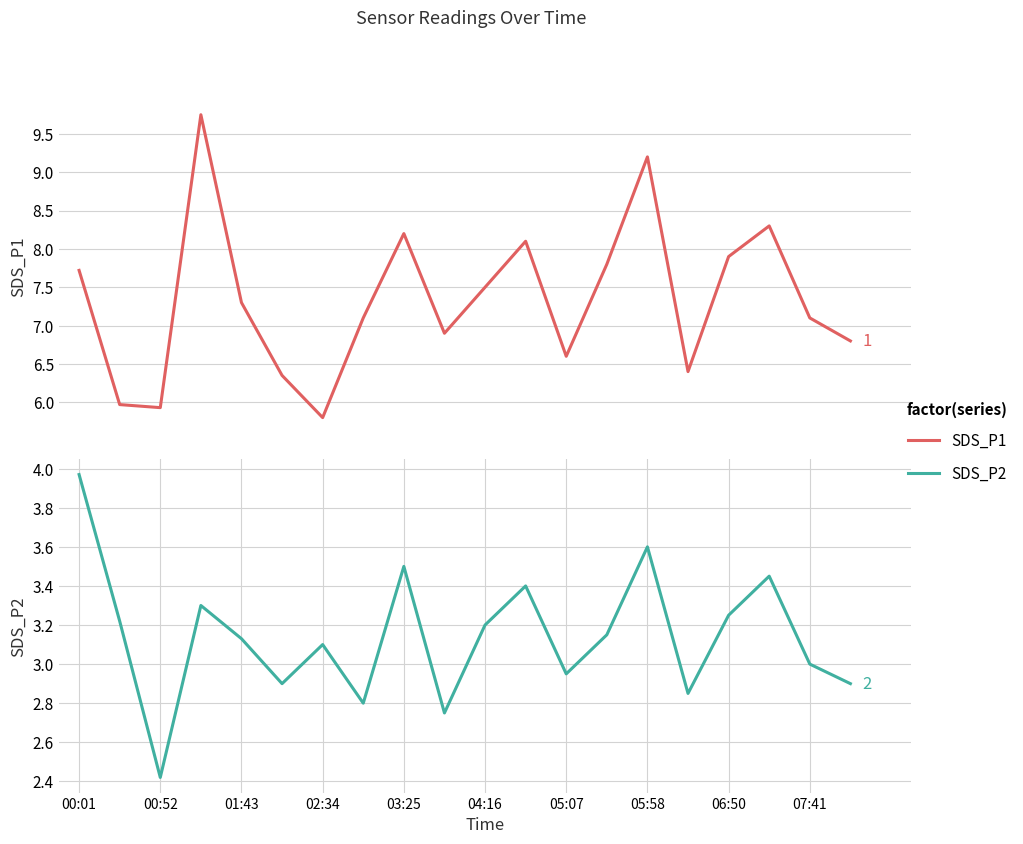

List the series in order of their peak value, highest first.

SDS_P1, SDS_P2